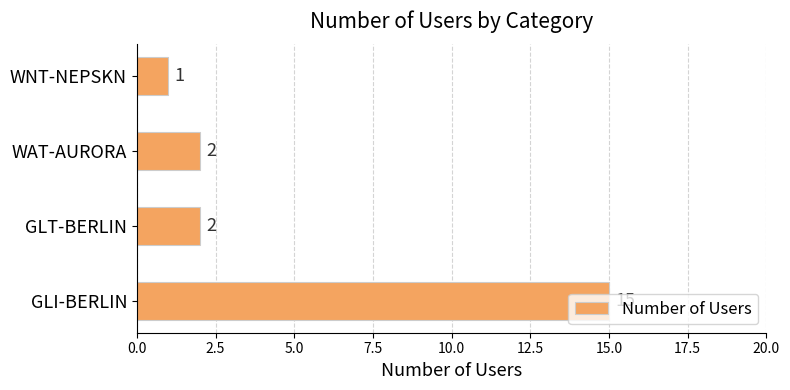

Approximately how many times larger is the value at WAT-AURORA compared to WNT-NEPSKN?

2.0